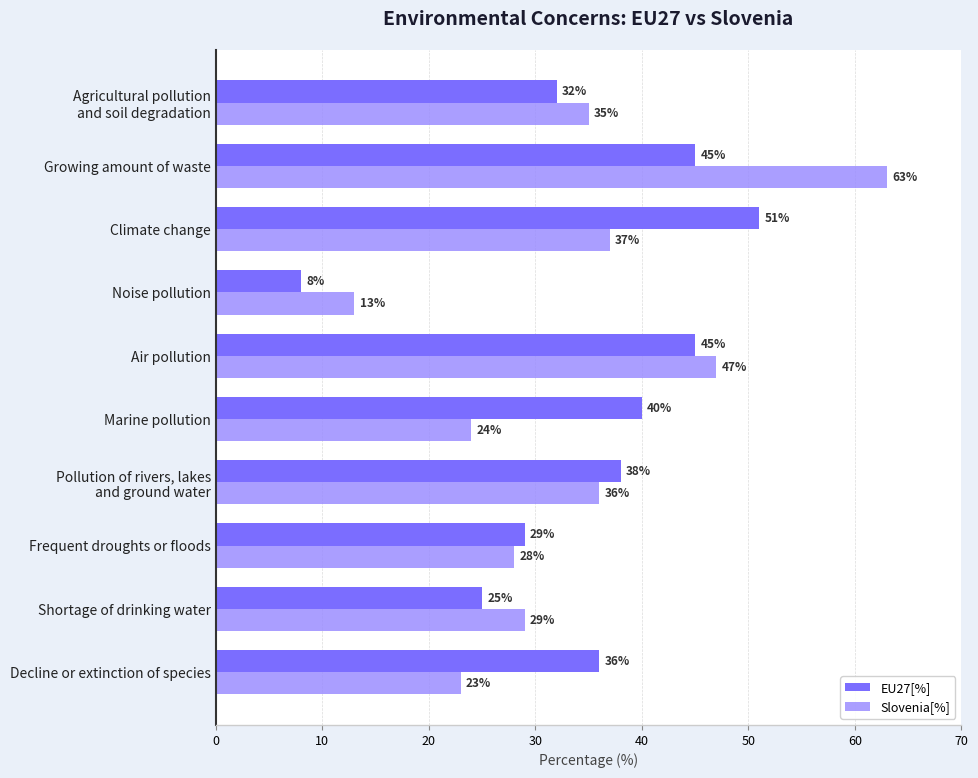

Which category has the lowest value in the Slovenia[%] series?

Noise pollution